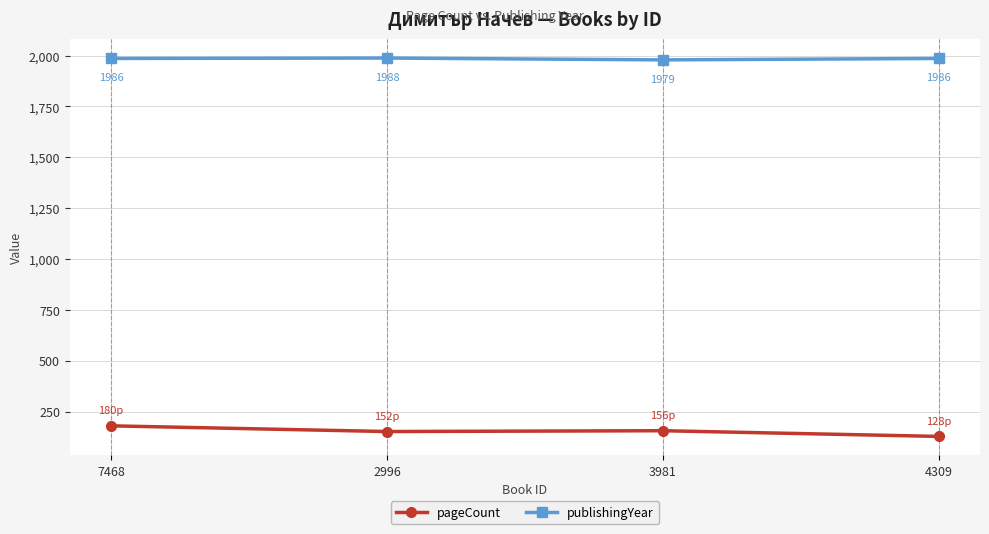

Which series has the widest spread of values?

pageCount